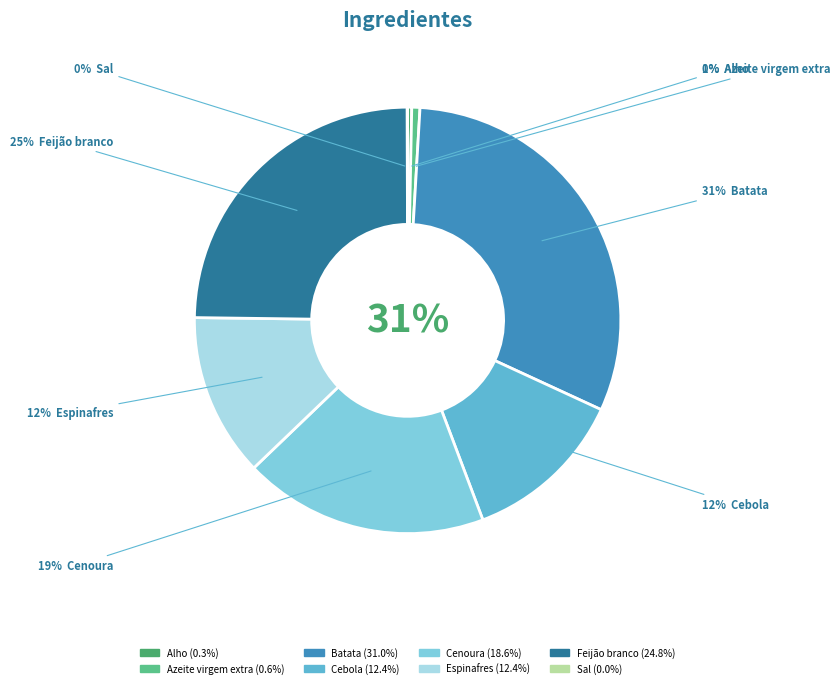

How much of the chart is everything except Espinafres?

87.6%